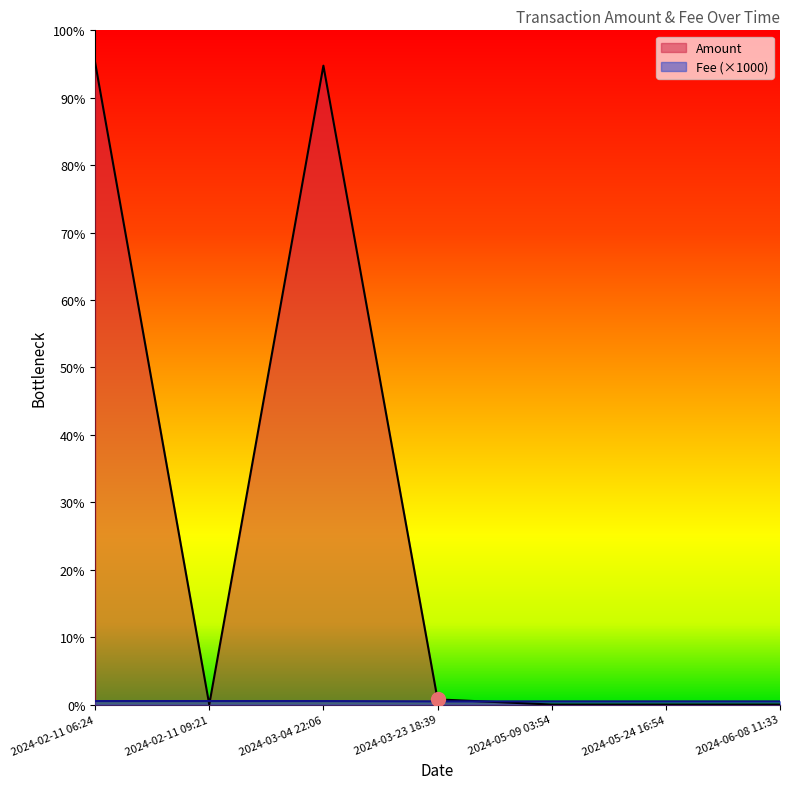

True or false: Amount and Fee intersect in this chart.

True